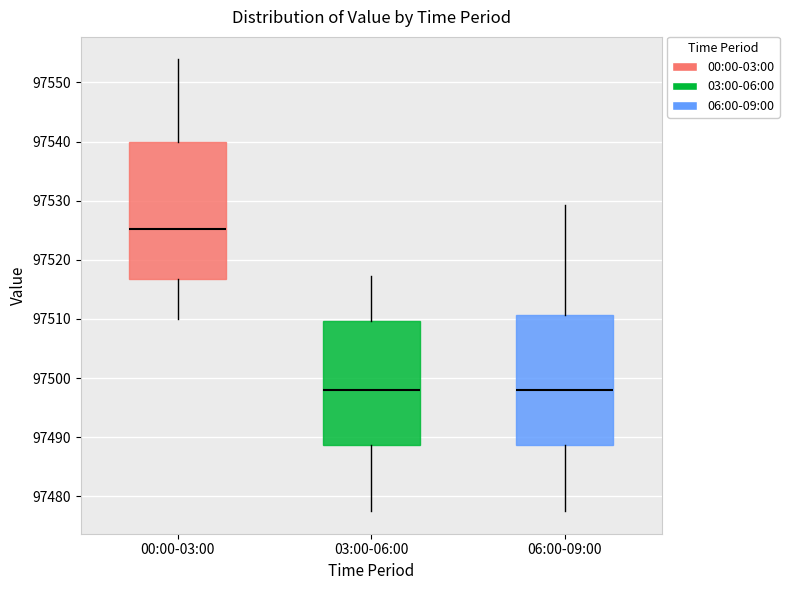

Which box is the tallest, from its lower edge to its upper edge?

00:00-03:00